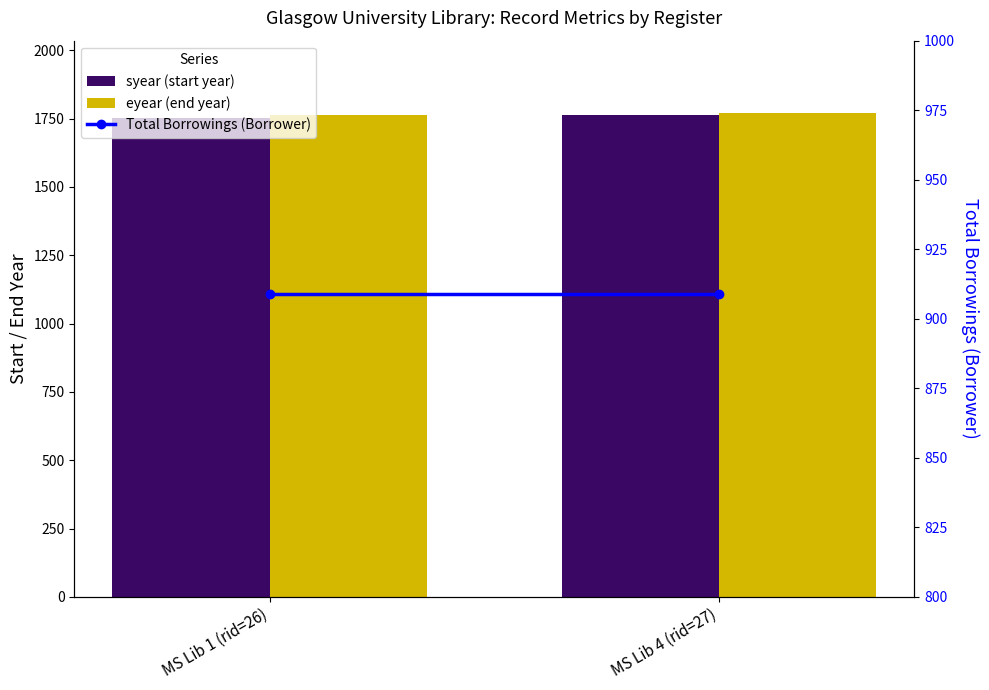

Is it true that Total Borrowings (Borrower) equals 451 at MS Lib 1 (rid=26)?

False